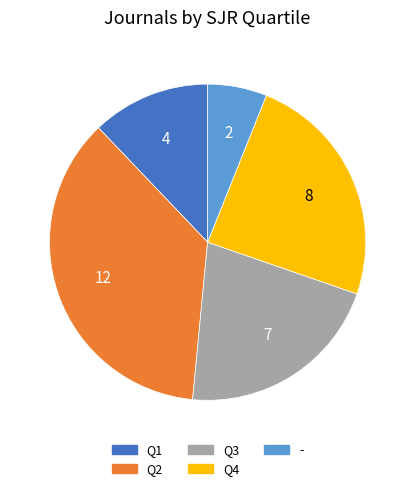

Is it true that Q2 is 47% of the pie?

False